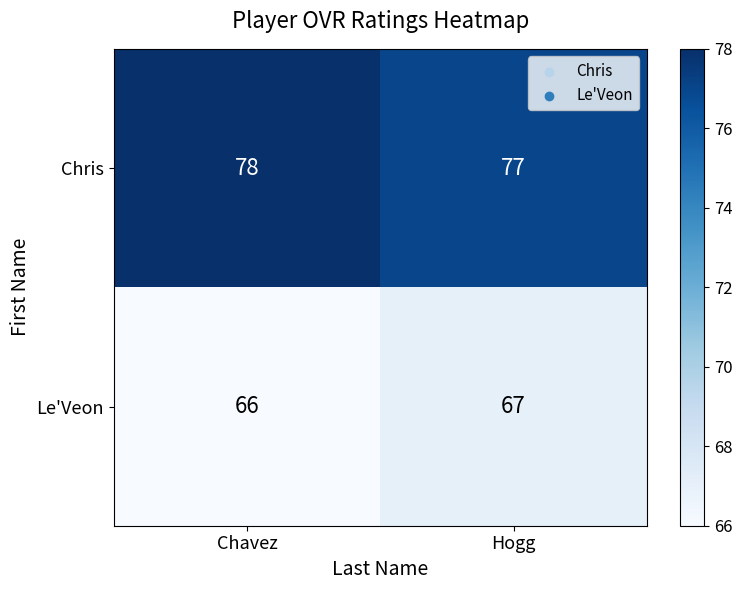

List the series in order of their peak value, lowest first.

Le'Veon, Chris